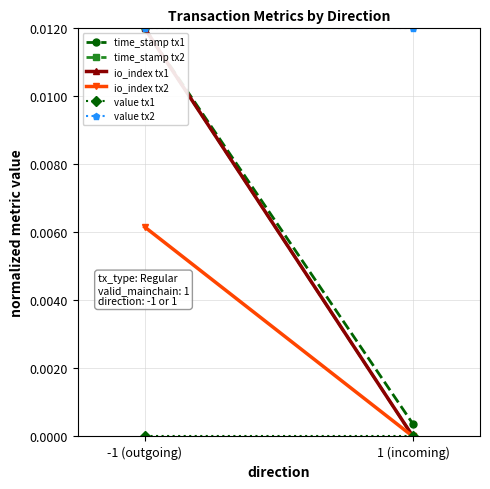

Which series has the largest total across all categories?

value tx2